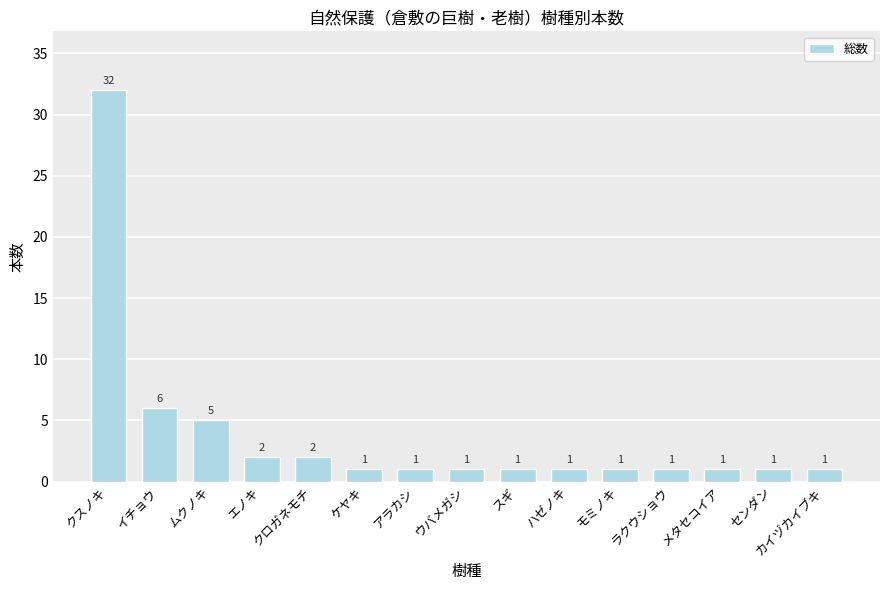

Between クロガネモチ and メタセコイア, which is larger?

クロガネモチ